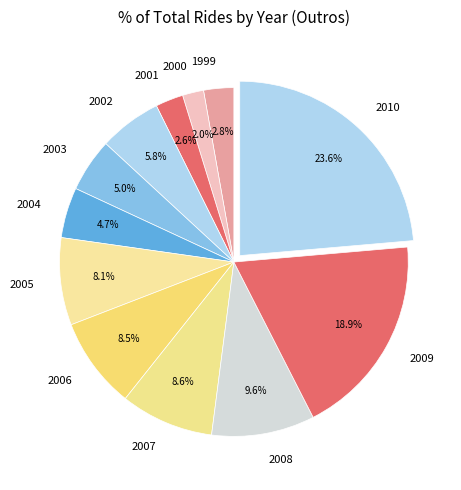

To the nearest percent, what is the difference between the largest and smallest slice percentages?

22%